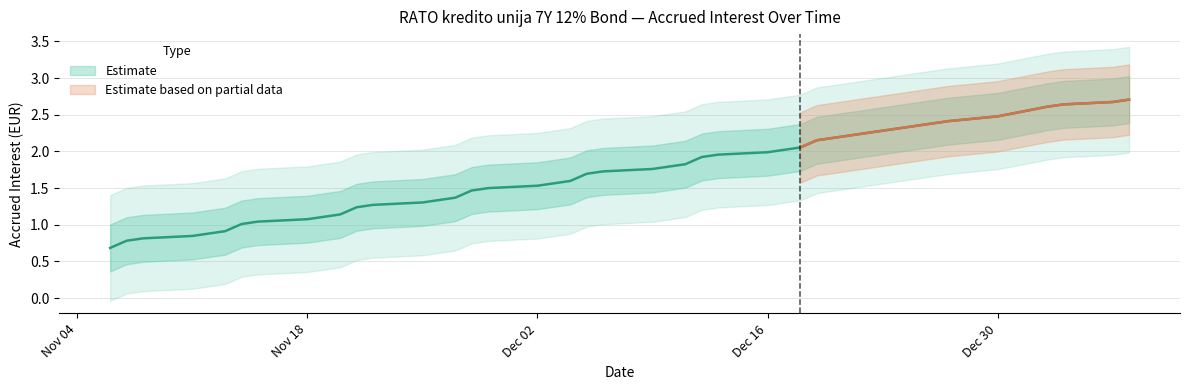

What is the sum of the values at 2024-11-12 and 2024-11-06?

1.6